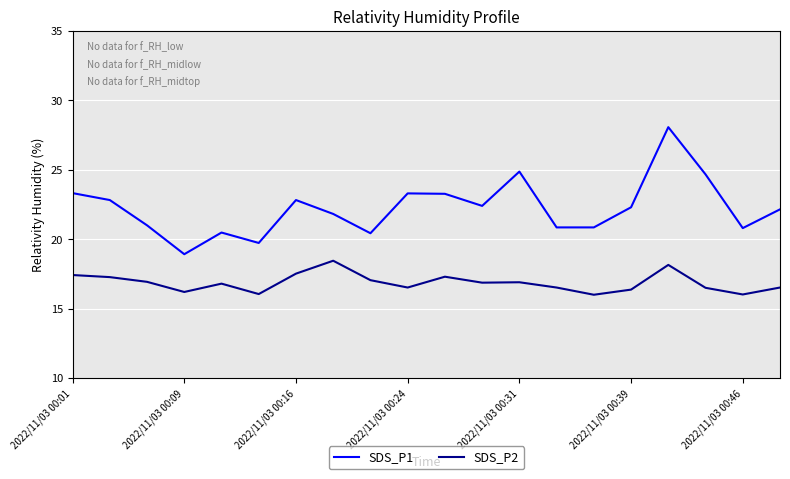

How many lines are shown in the chart?

2